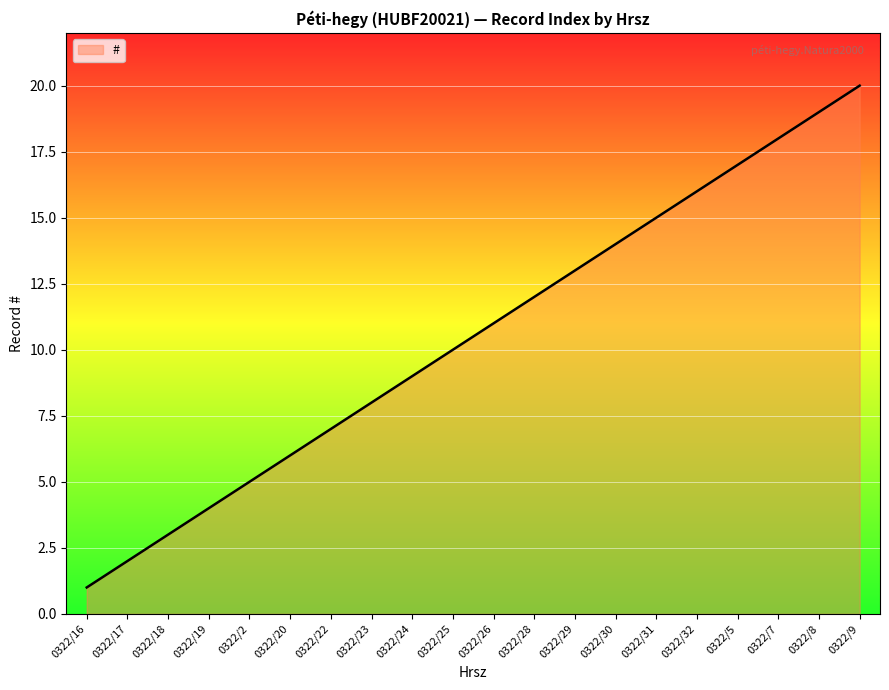

How many lines are shown in the chart?

1